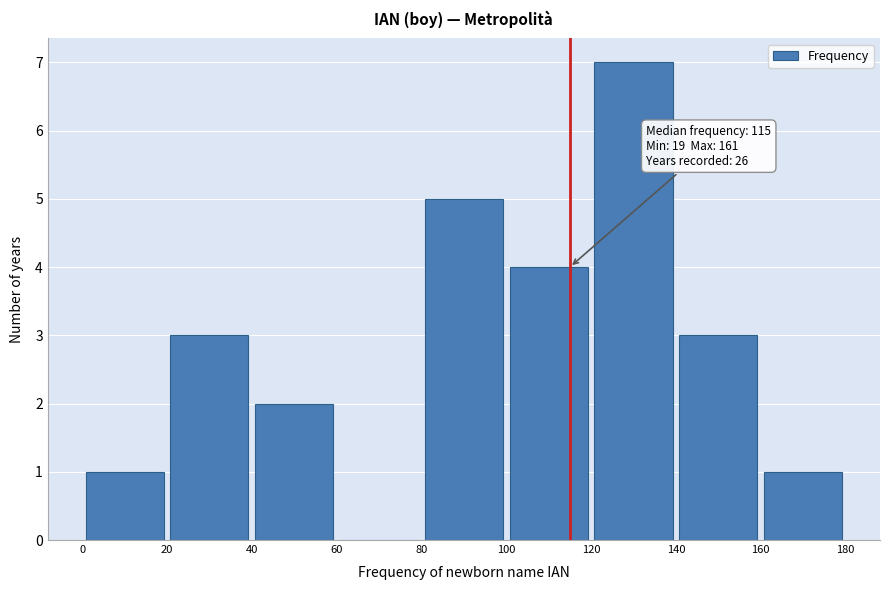

Which range on the x-axis has the tallest bar?

120 to 140